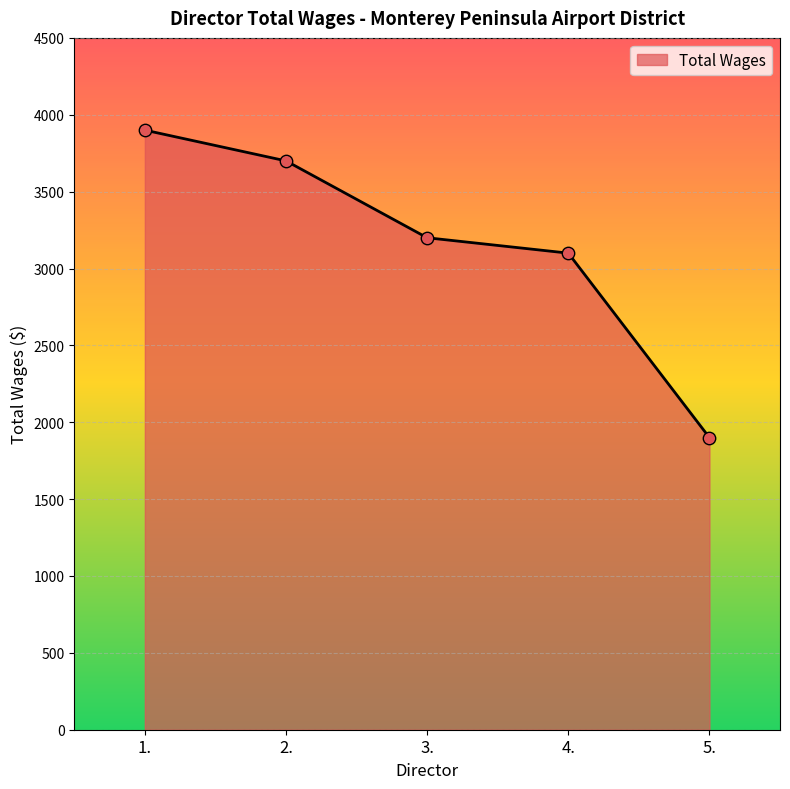

Which has a higher value, 5. or 3.?

3.